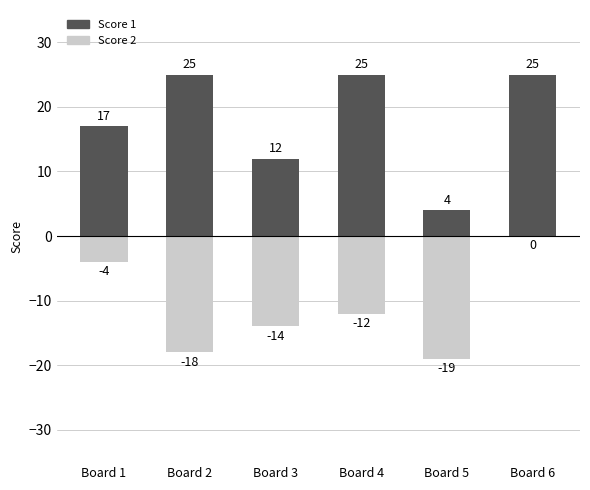

What is the maximum value shown in the chart?

25